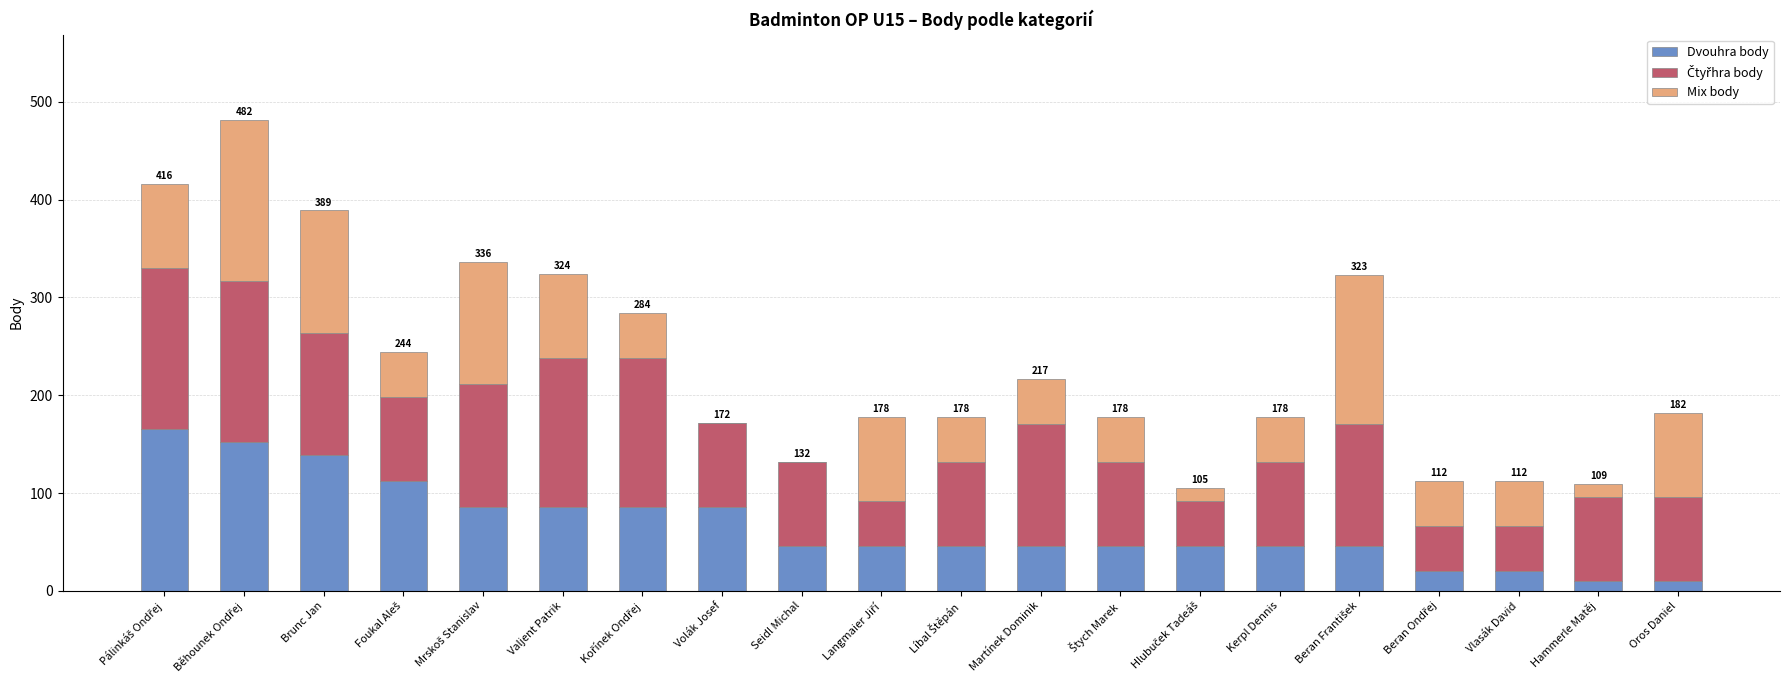

Are the bars grouped side by side (vs. stacked)?

No